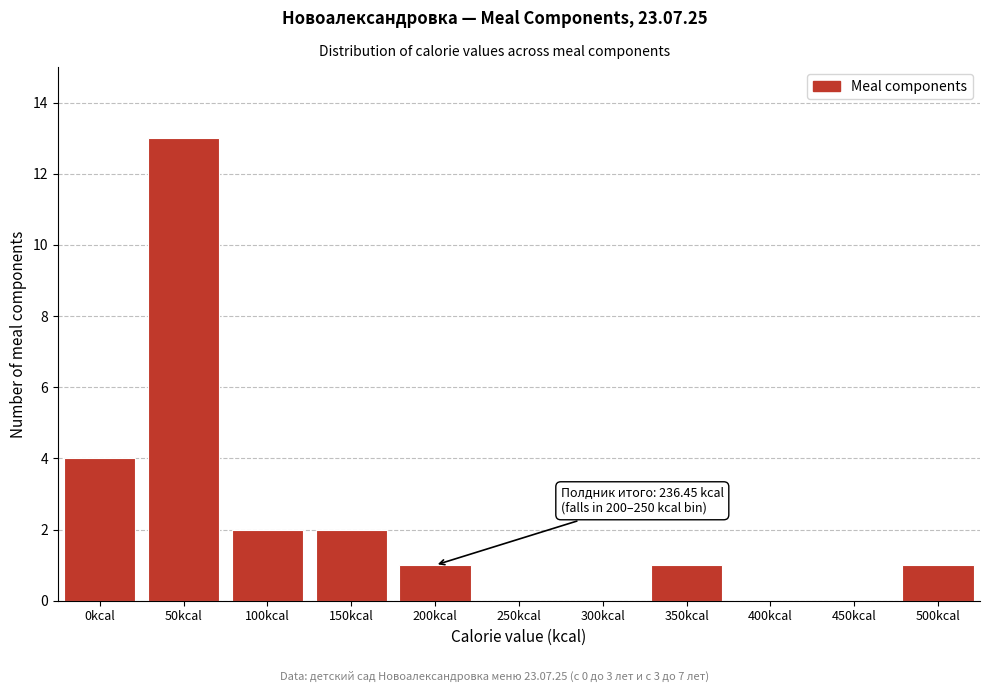

Reading left to right, transcribe all the data shown in this chart.

0kcal=4	50kcal=13	100kcal=2	150kcal=2	200kcal=1	250kcal=0	300kcal=0	350kcal=1	400kcal=0	450kcal=0	500kcal=1